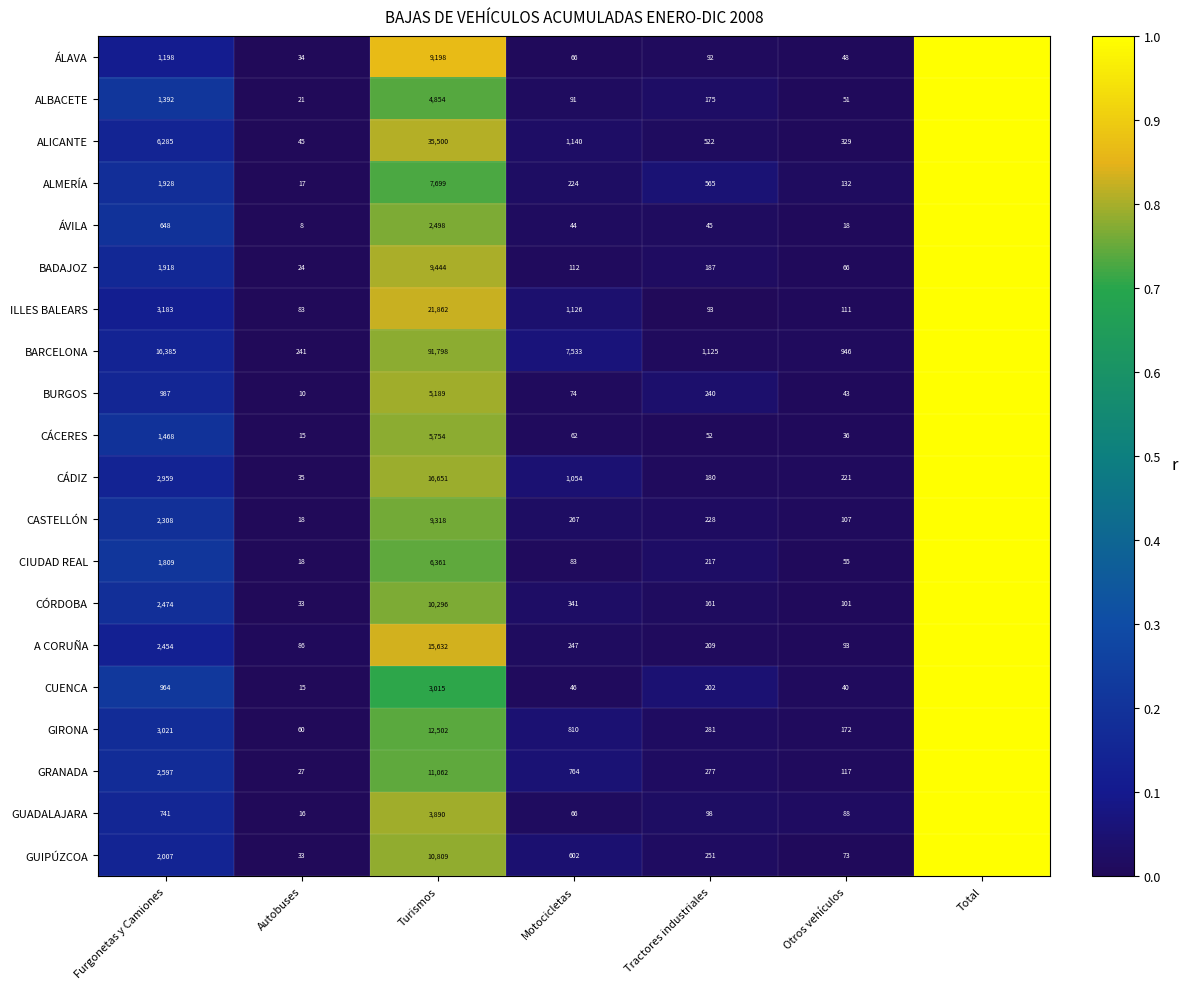

At which category is the sum across all series the highest?

Total